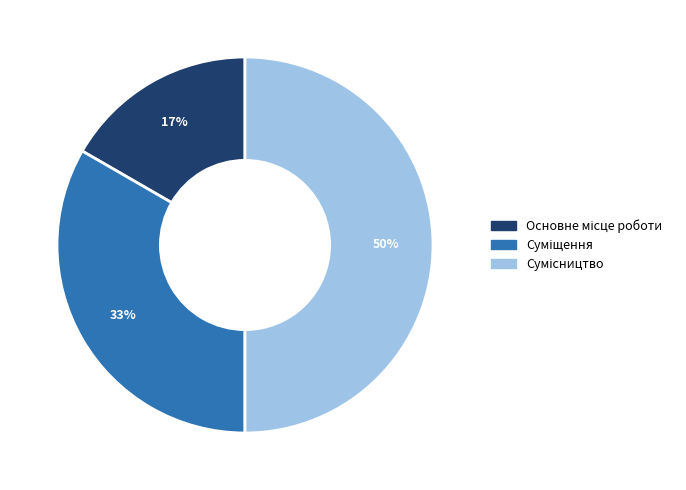

What is the change in value from Основне місце роботи to Сумісництво?

+2